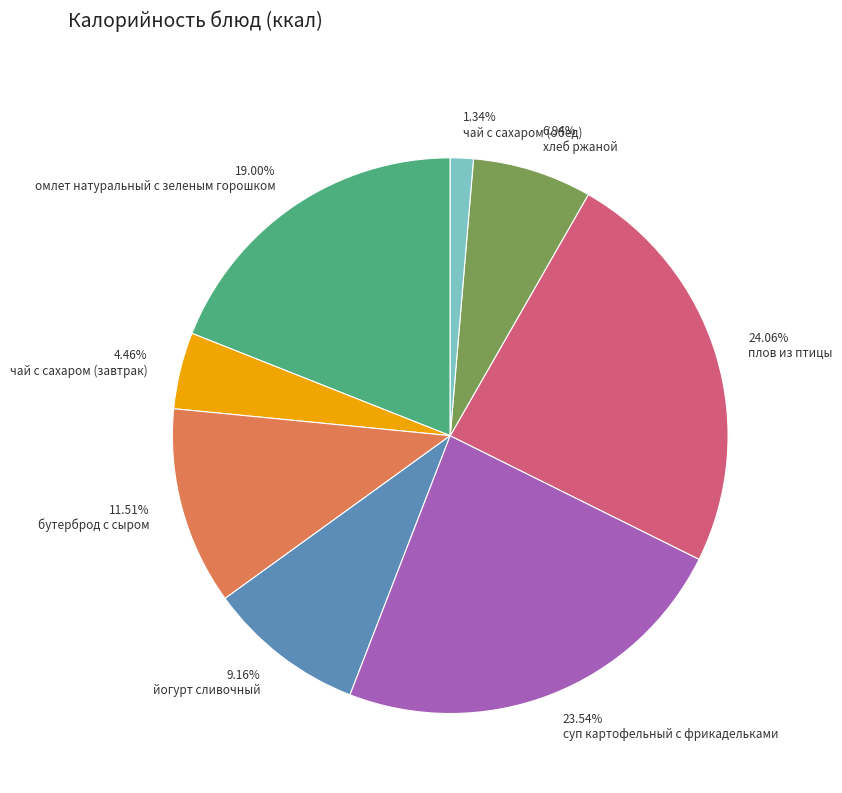

Between 9.16% йогурт сливочный and 19.00% омлет натуральный с зеленым горошком, which is larger?

19.00% омлет натуральный с зеленым горошком